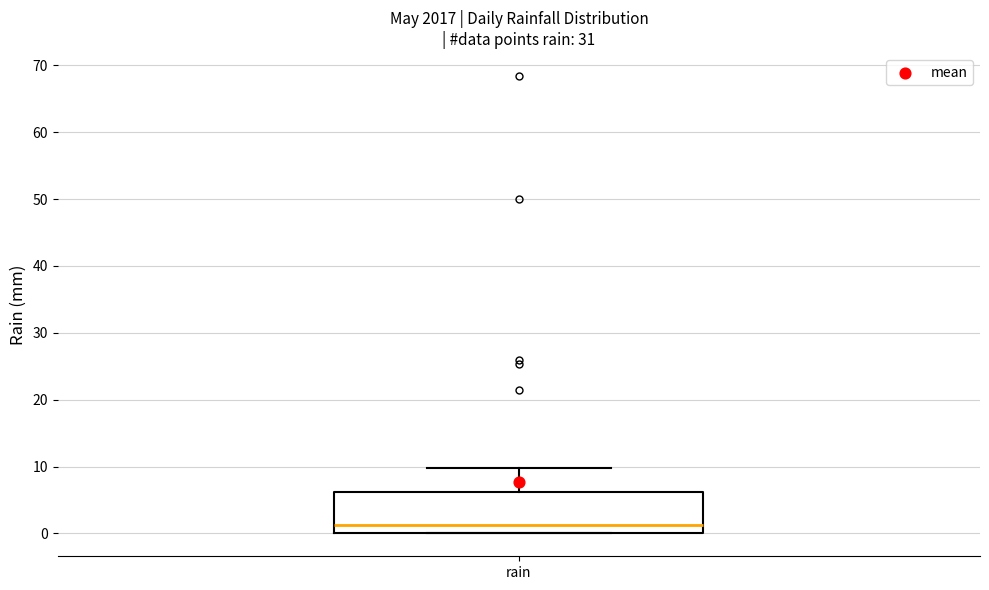

Transcribe this box plot: give where the median line is, the range the box spans, and where the two whiskers end, as read against the y-axis. The values are not printed on the chart, so give them approximately, as read against the axis.

median 1, box 0 to 6, whiskers 0 to 10